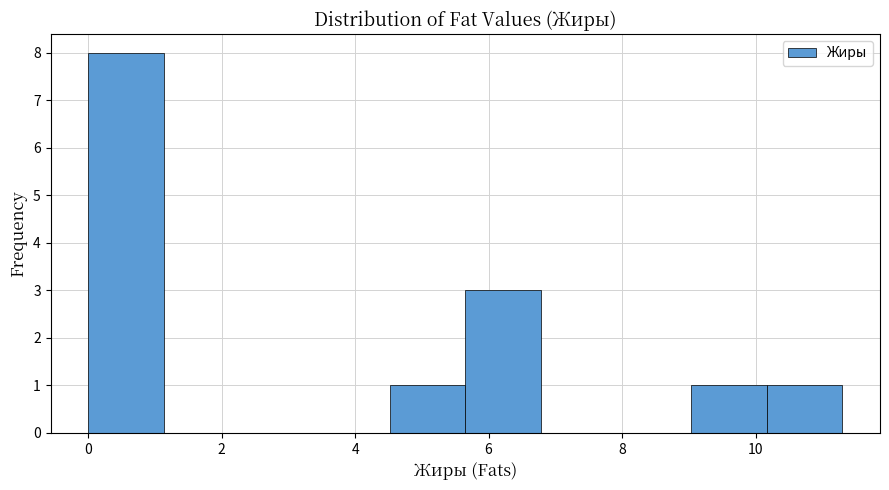

Reading left to right, list every bar in this chart as the range it spans on the x-axis followed by its height. Neither the bar edges nor the heights are printed on the chart, so give them approximately, as read against the axes.

0.0 to 1.2: 8
1.2 to 2.2: 0
2.2 to 3.4: 0
3.4 to 4.6: 0
4.6 to 5.6: 1
5.6 to 6.8: 3
6.8 to 8.0: 0
8.0 to 9.0: 0
9.0 to 10.2: 1
10.2 to 11.4: 1